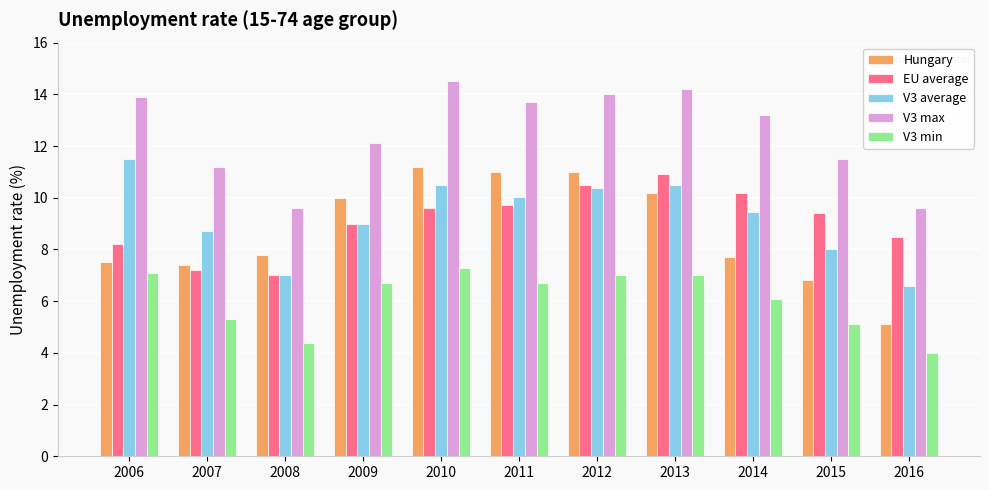

Rank the series by their maximum value, from lowest to highest.

V3 min, EU average, Hungary, V3 average, V3 max